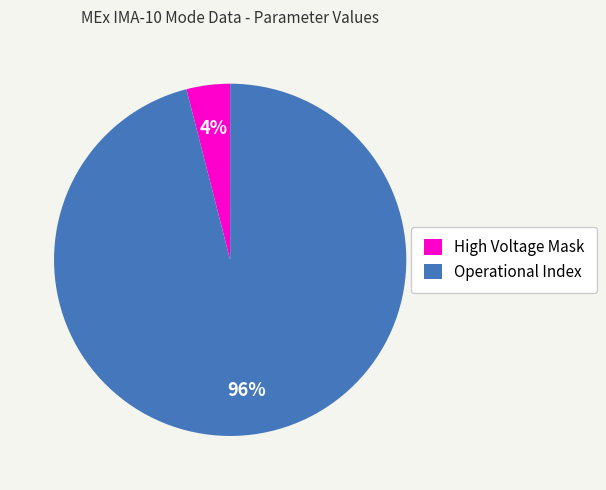

Count the number of slices in the pie.

2